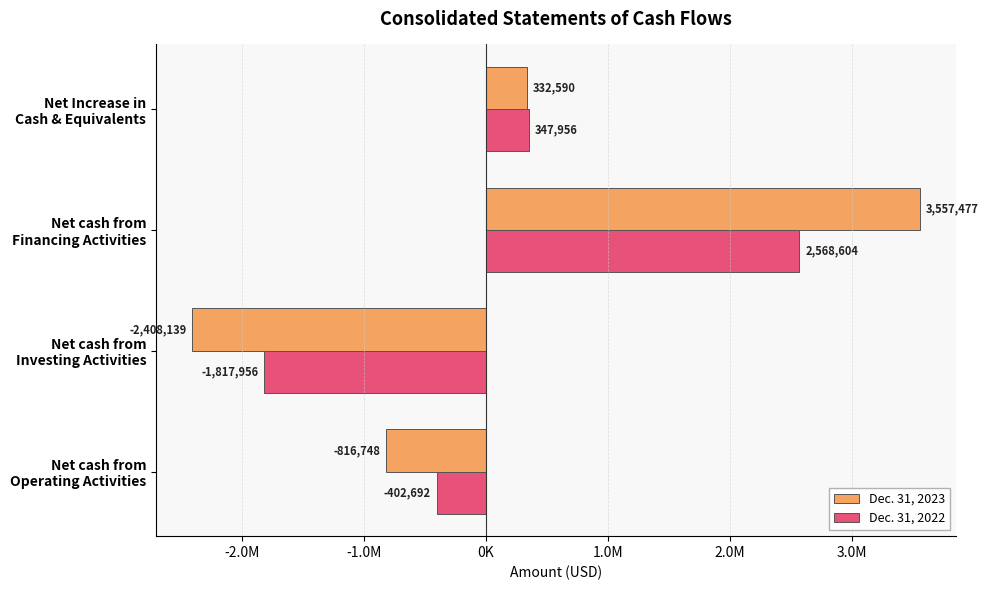

List the labels in order of Dec. 31, 2022 value, largest first.

Net cash from
Financing Activities, Net Increase in
Cash & Equivalents, Net cash from
Operating Activities, Net cash from
Investing Activities